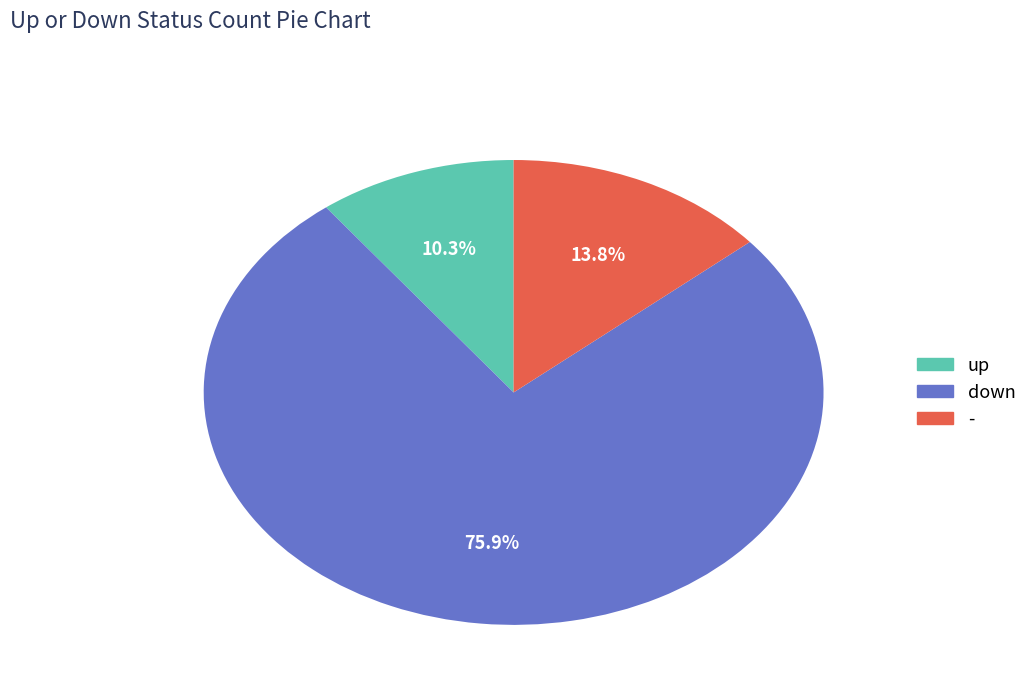

To the nearest percent, what is the combined percentage of - and down?

90%